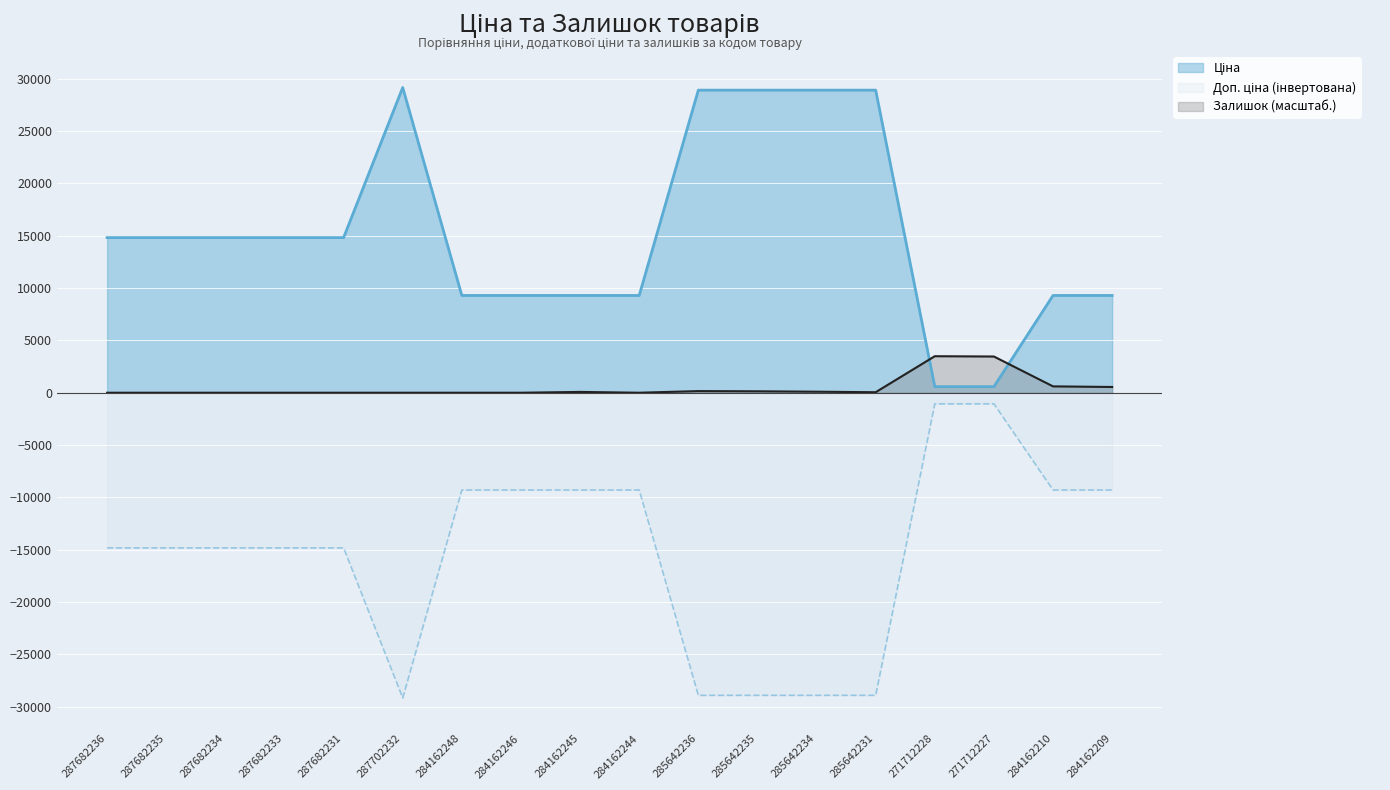

Is it true that Ціна equals 9335.6 at 285642231?

False